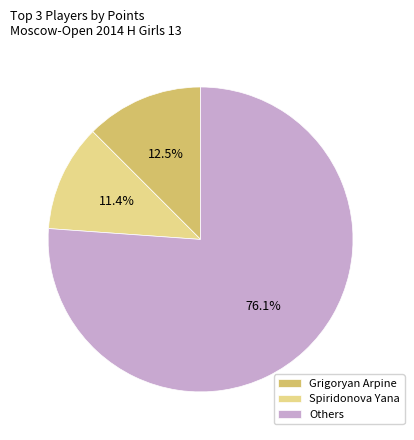

What portion of the pie excludes Others?

23.9%